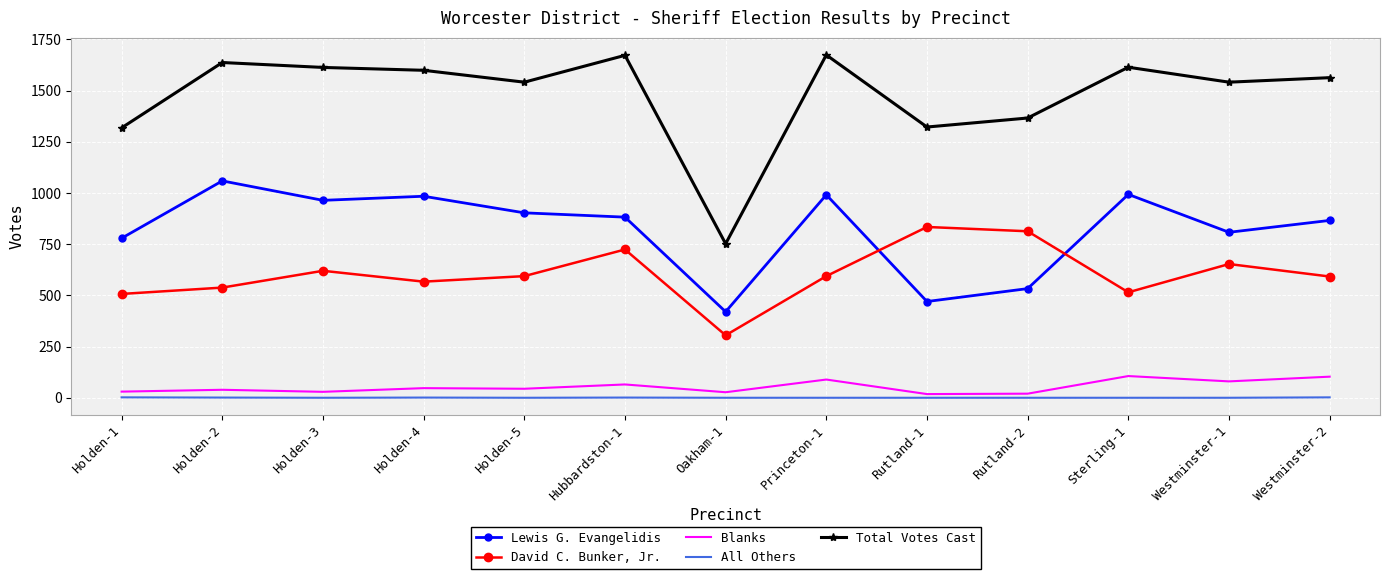

True or false: All Others and Blanks intersect in this chart.

False